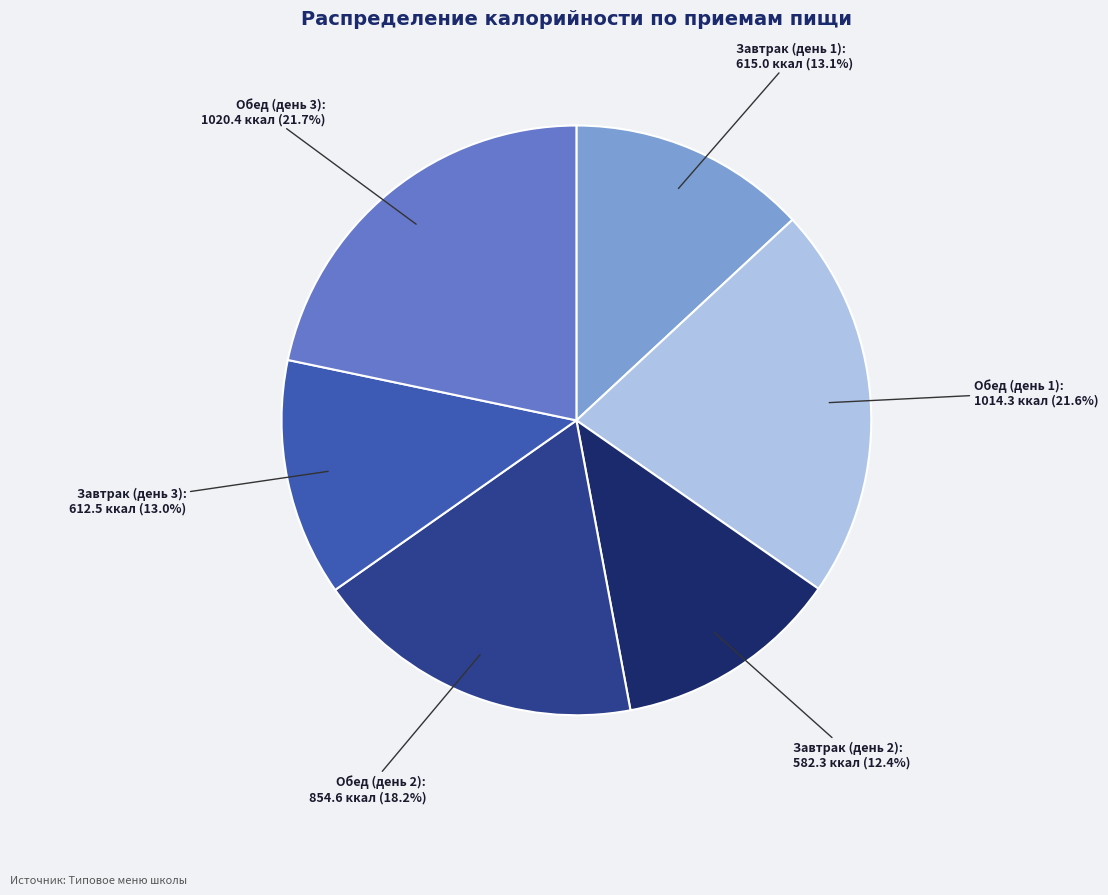

Is there a majority slice in this chart?

No